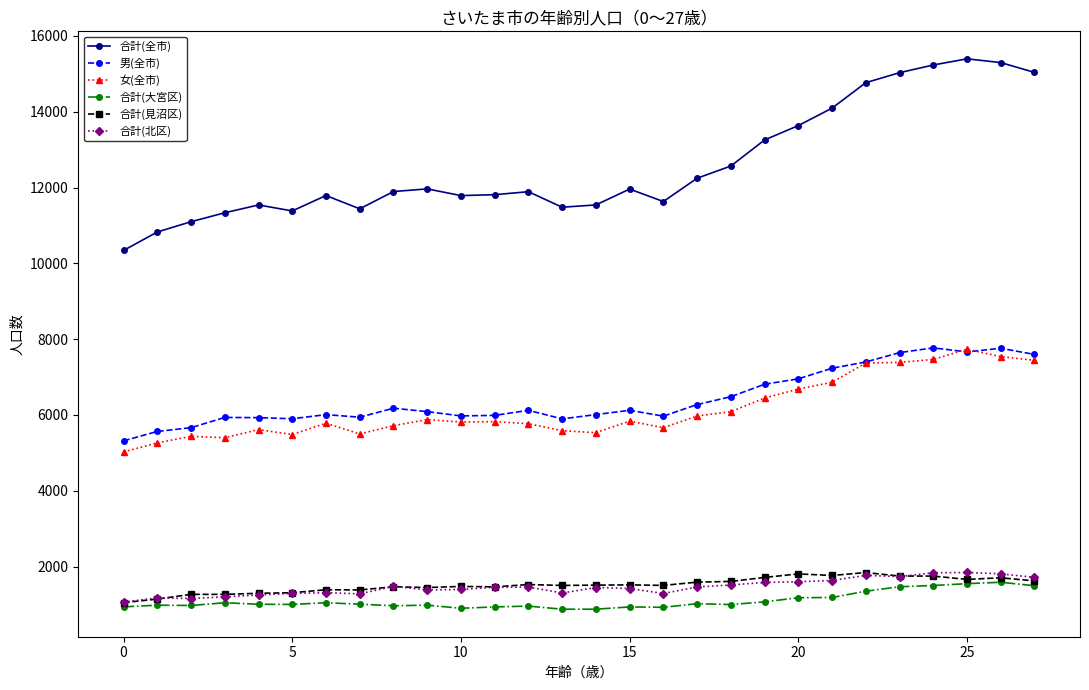

At how many categories does at least one series exceed 9607?

28